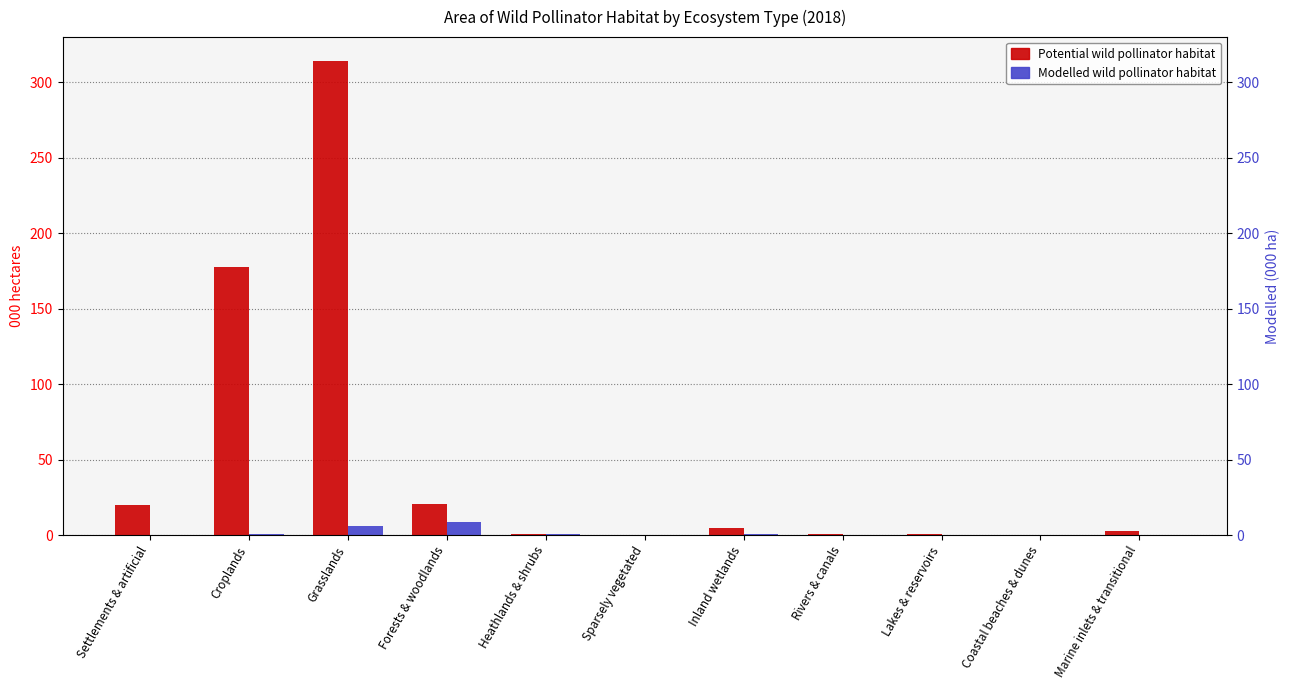

Reading left to right, extract all data points from this chart.

Potential wild pollinator habitat: 20.0	177.3	314.1	20.9	0.6	0.0	4.8	1.0	0.4	0.0	2.9
Modelled wild pollinator habitat: 0.0	0.4	6.1	8.5	0.4	0.0	0.4	0.0	0.0	0.0	0.0